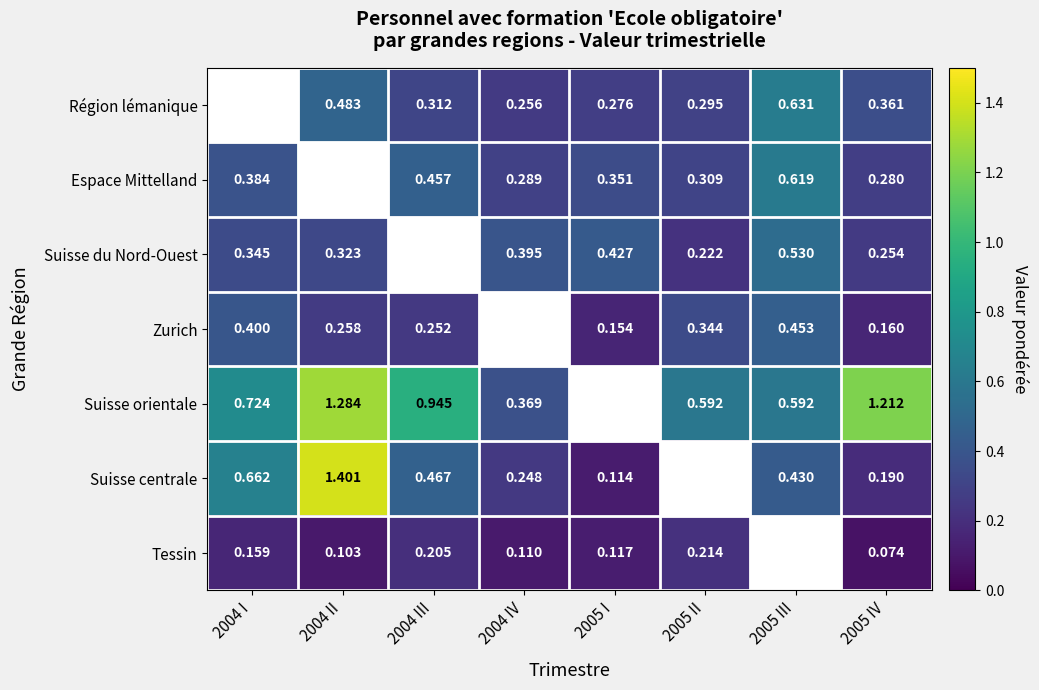

Which series has the widest spread of values?

Suisse centrale